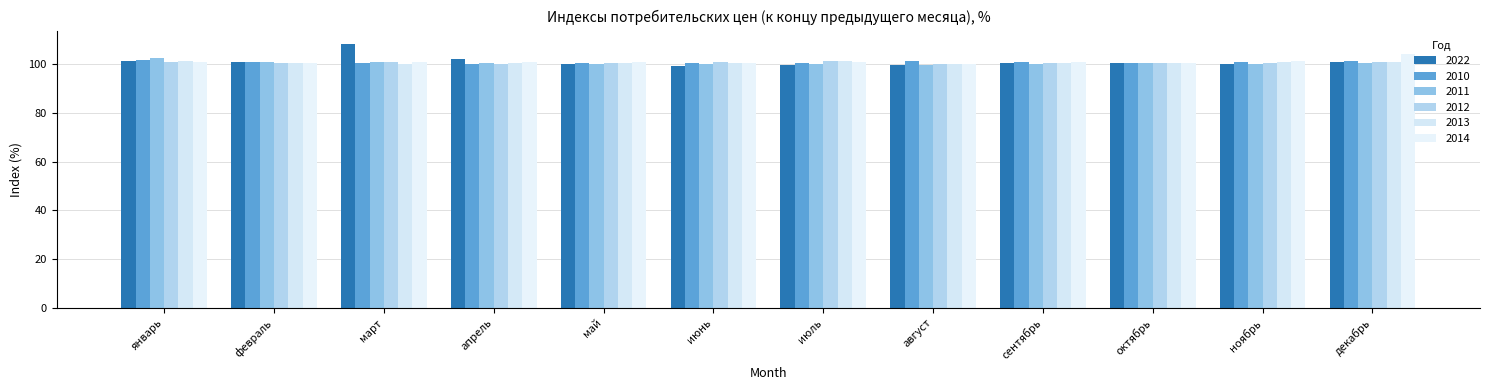

Which category has the highest value in the 2013 series?

июль